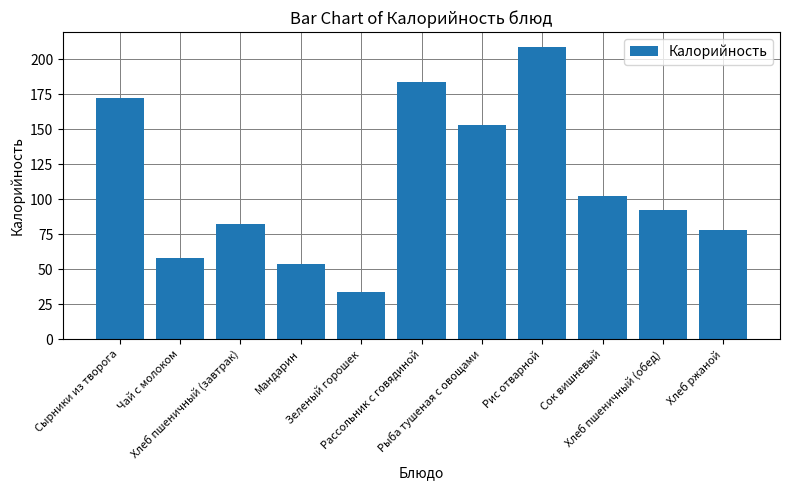

What position from the left is Хлеб пшеничный (завтрак)?

3